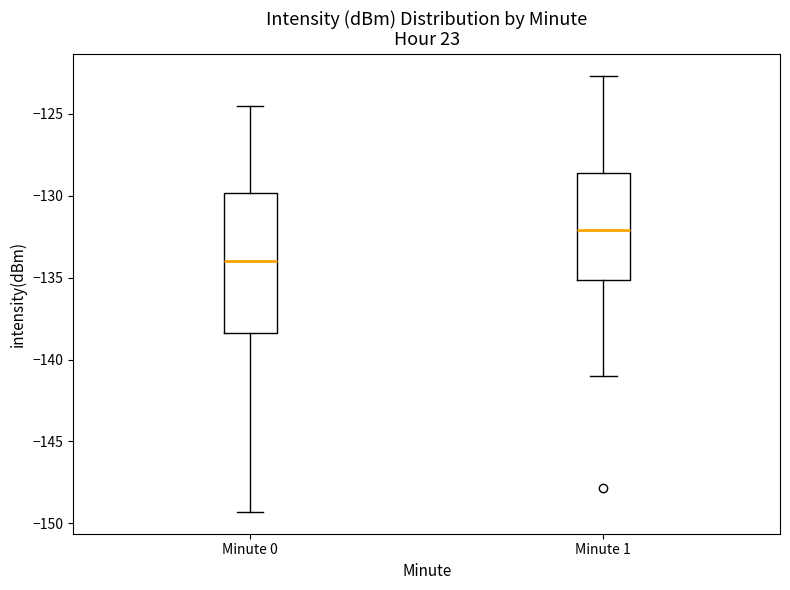

Which box has the lowest median line?

Minute 0